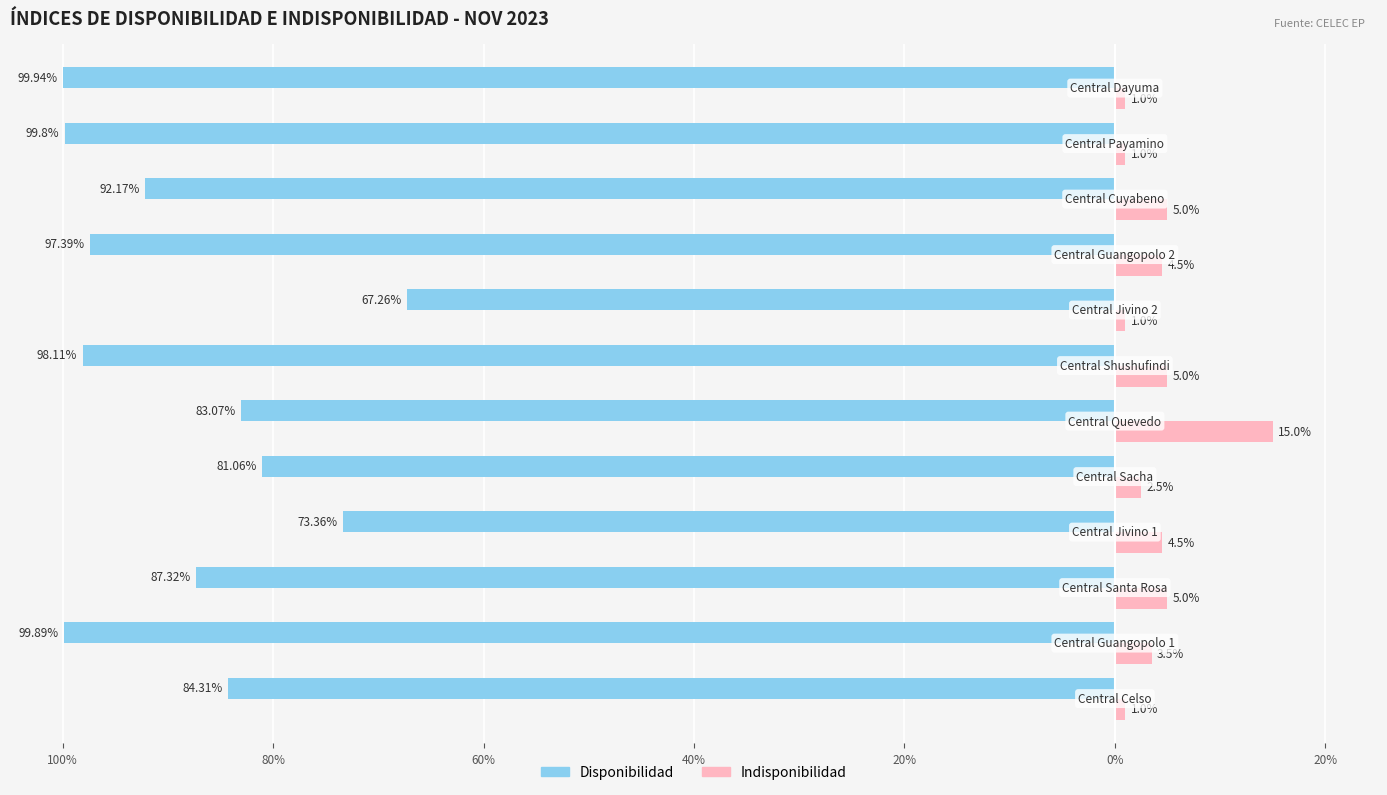

What are all the series names shown in the legend?

Disponibilidad, Indisponibilidad